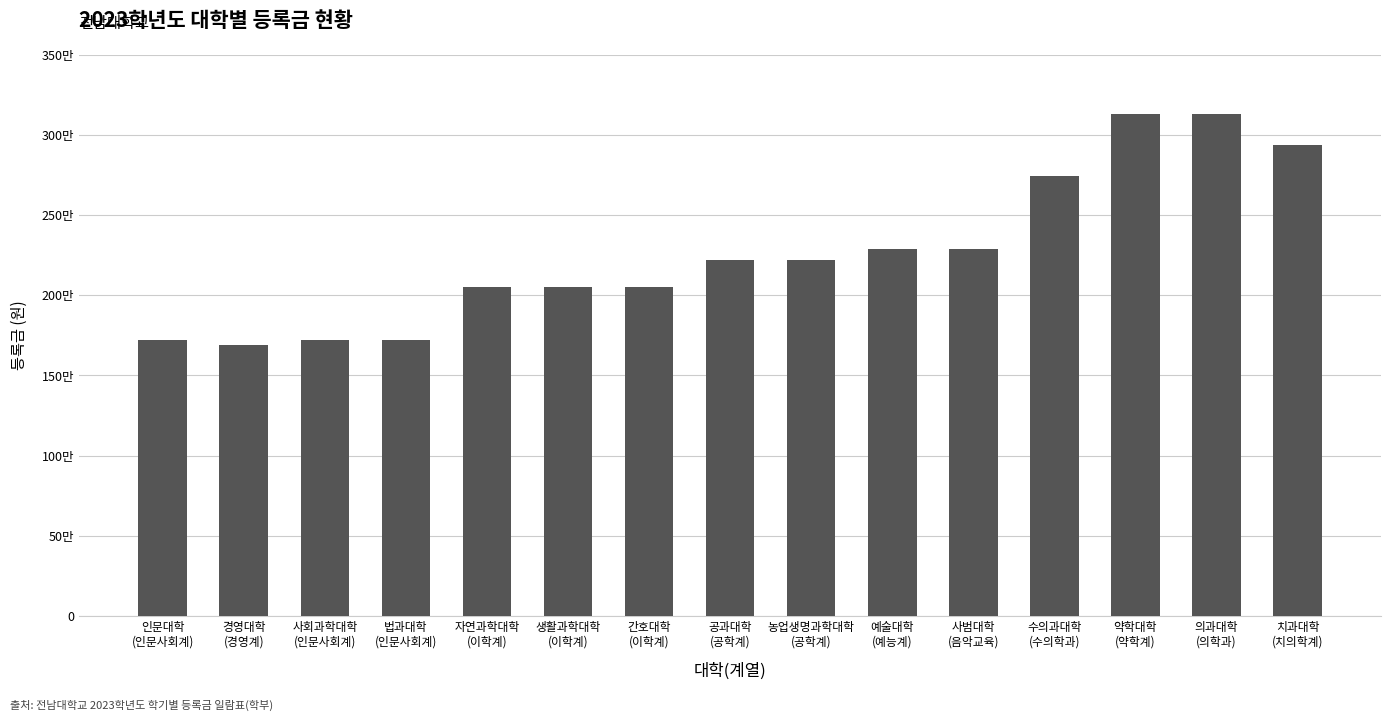

Are the bars horizontal?

No